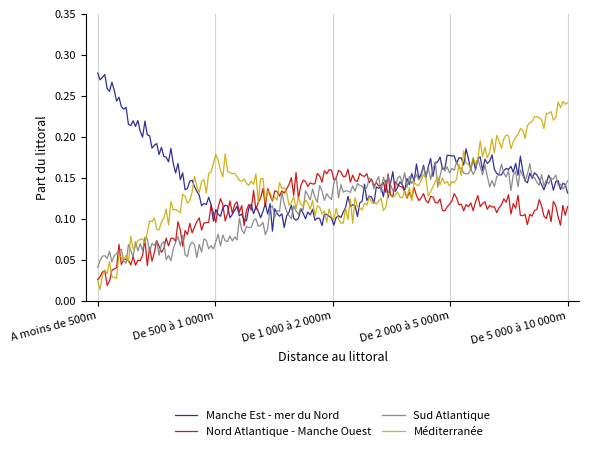

Which series has the largest range (max minus min)?

Méditerranée